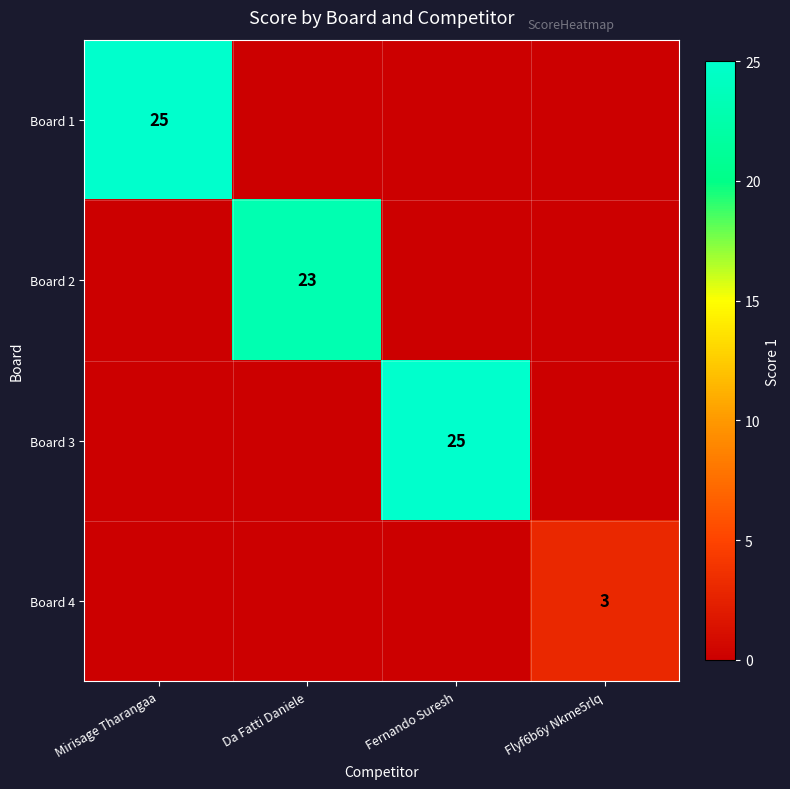

The value of Board 1 at Mirisage Tharangaa is 8. True or false?

False